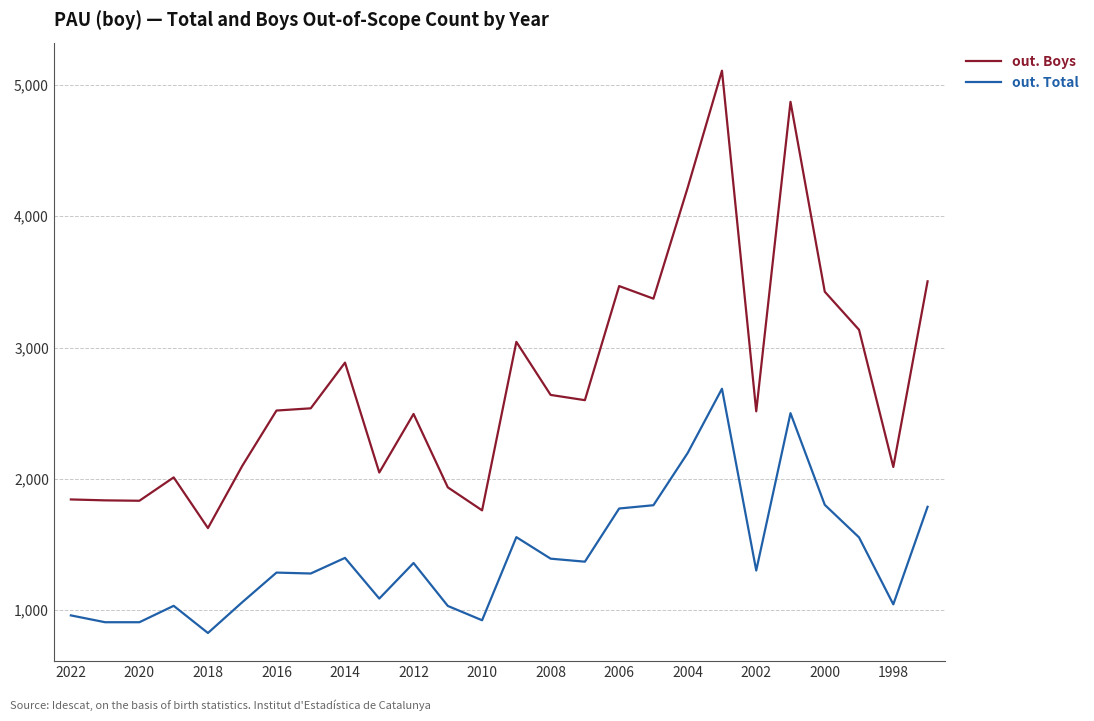

Rank the series by their maximum value, from highest to lowest.

out. Boys, out. Total